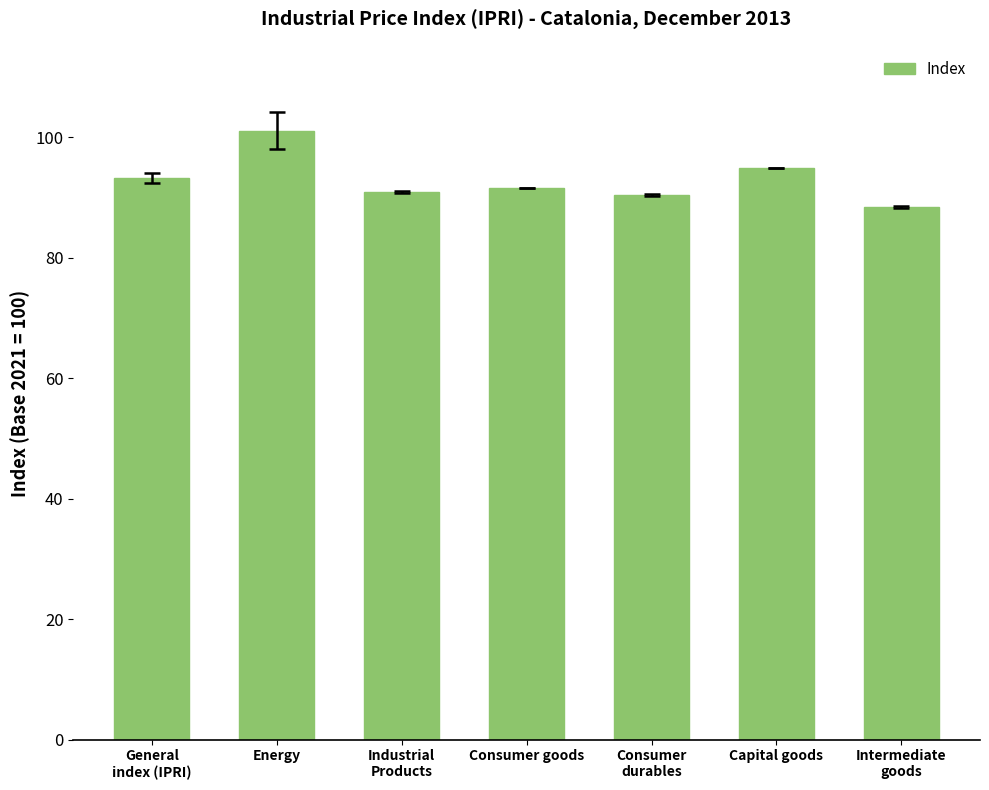

What is the maximum value shown in the chart?

101.1